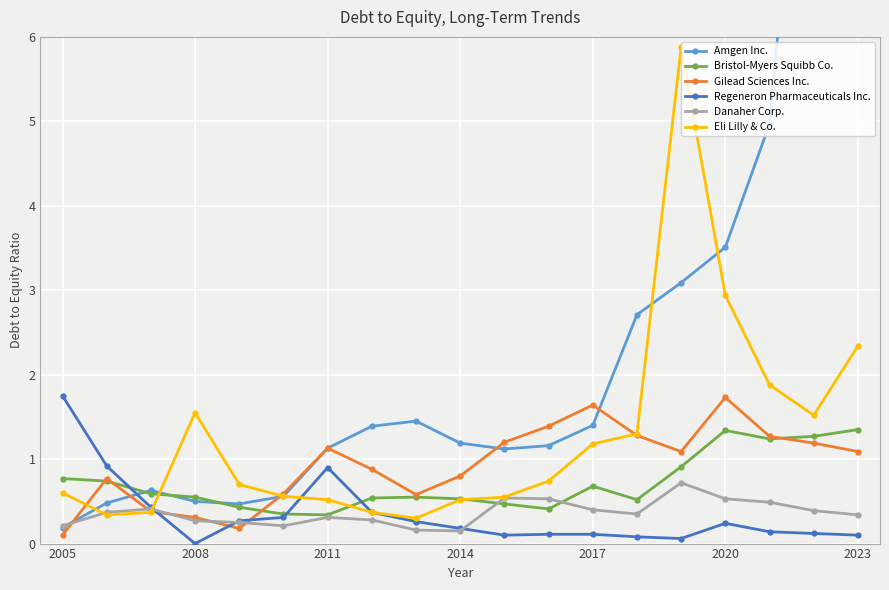

Is this an area chart (filled region under the line)?

No